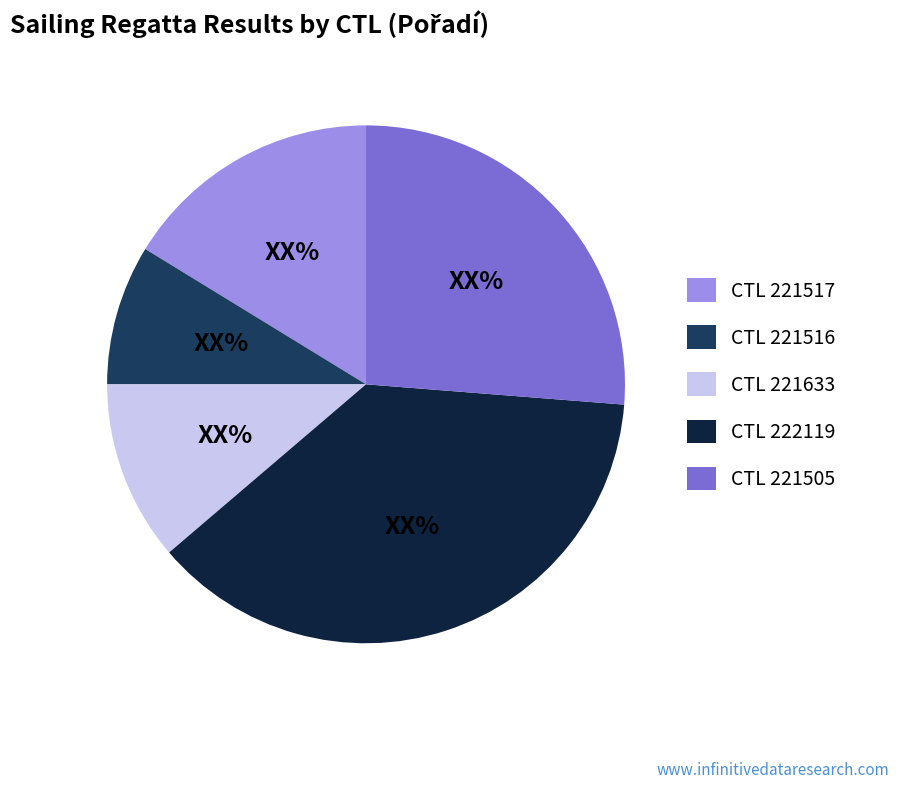

Does any single category account for the majority?

No